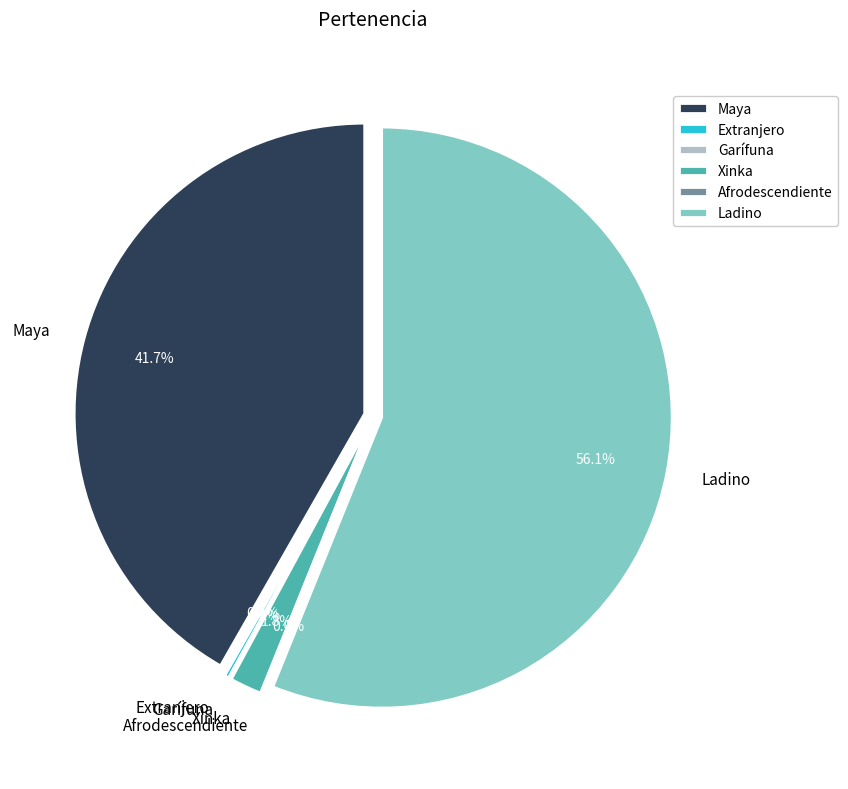

What percentage is the Maya slice, to the nearest percent?

42%